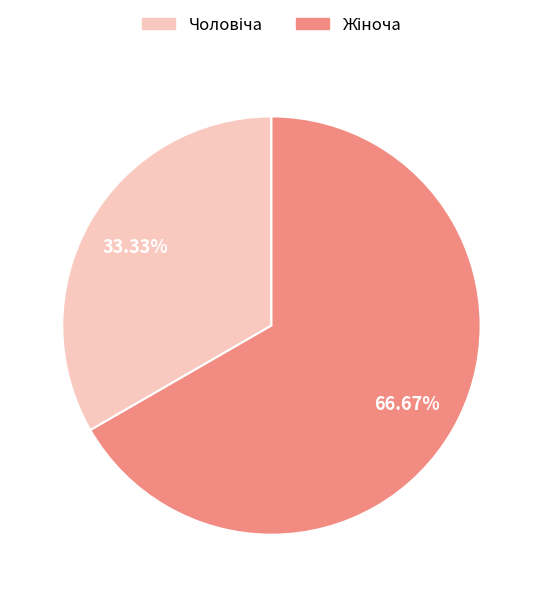

Is there a majority slice in this chart?

Yes